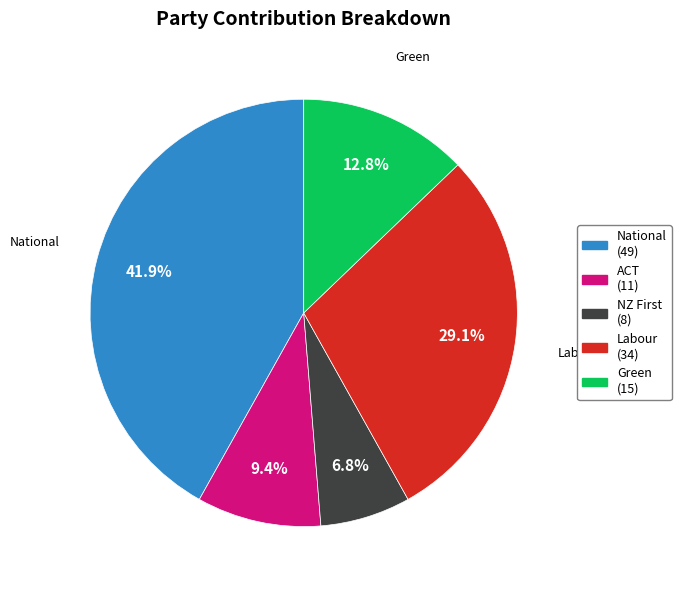

To the nearest percent, what is the difference between the largest and smallest slice percentages?

35%